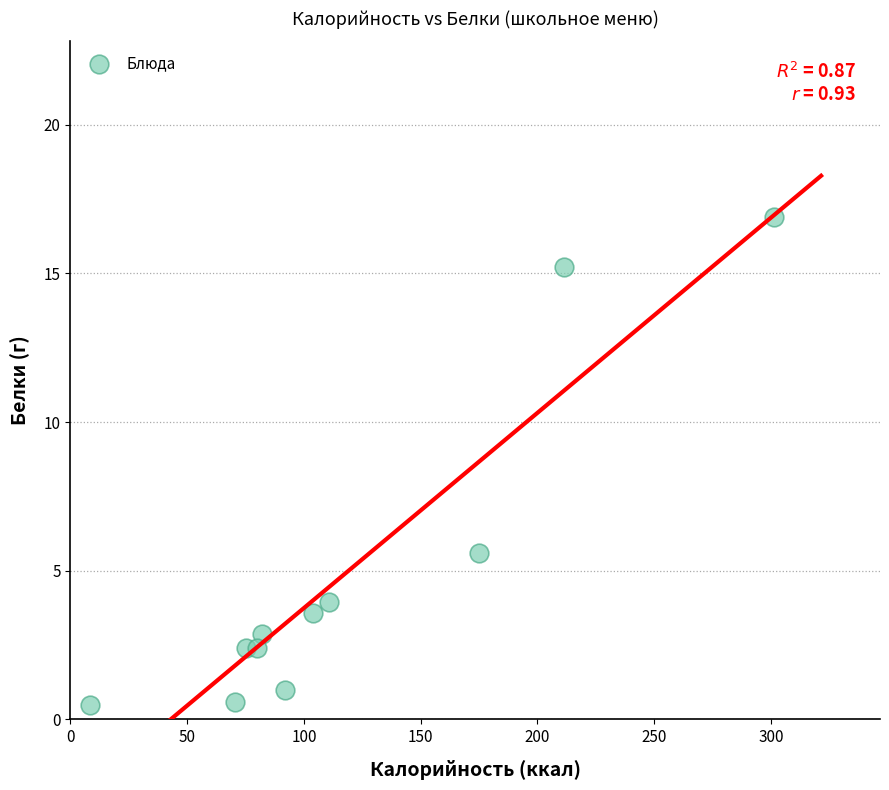

What Y value in the scatter plot is closest to 8?

5.6